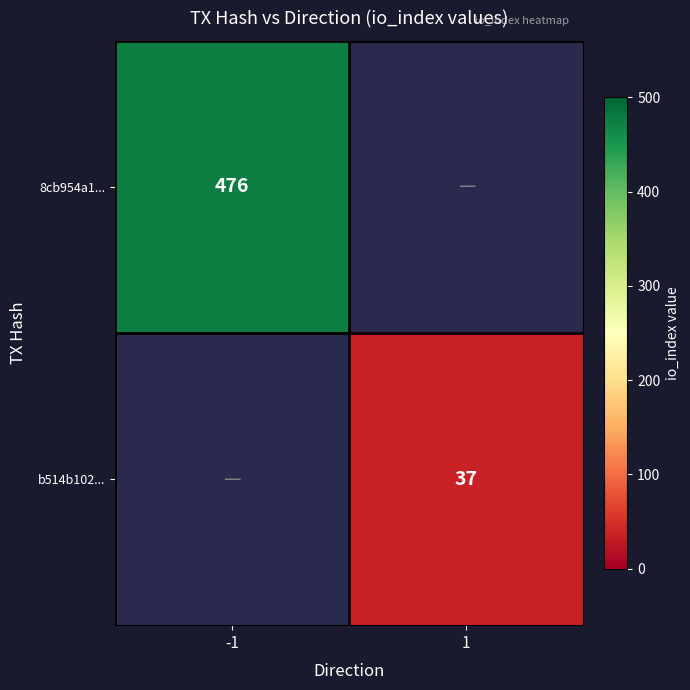

Is it true that b514b102... equals 37 at 1?

True